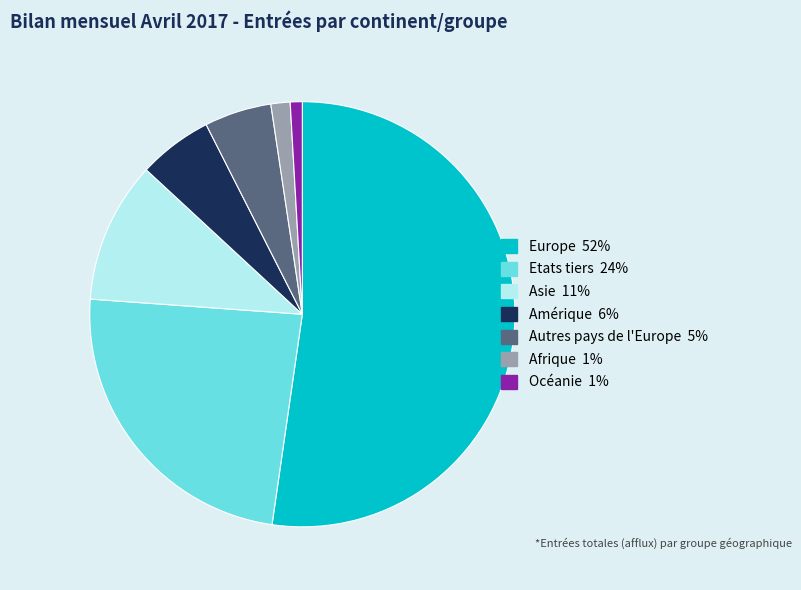

Which slice represents more than half of the pie?

Europe